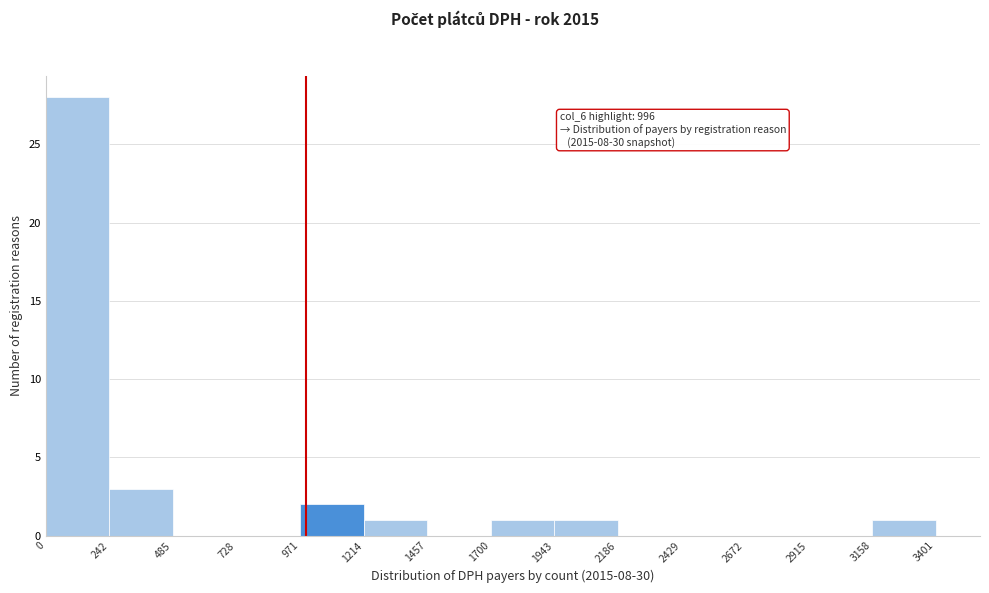

Which range on the x-axis has the tallest bar?

0 to 242